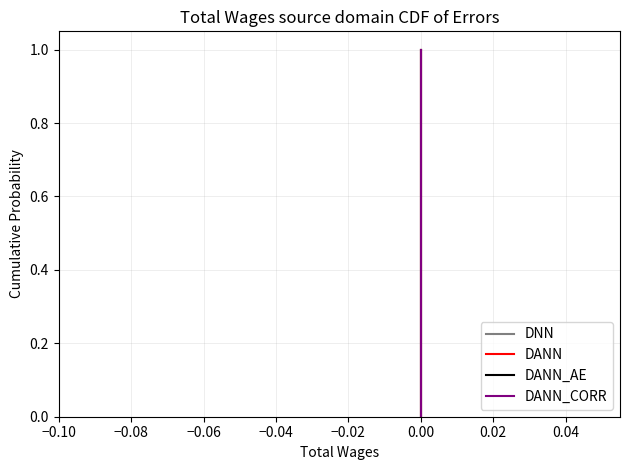

True or false: DNN has a value of 1.0 at 0.00.

True